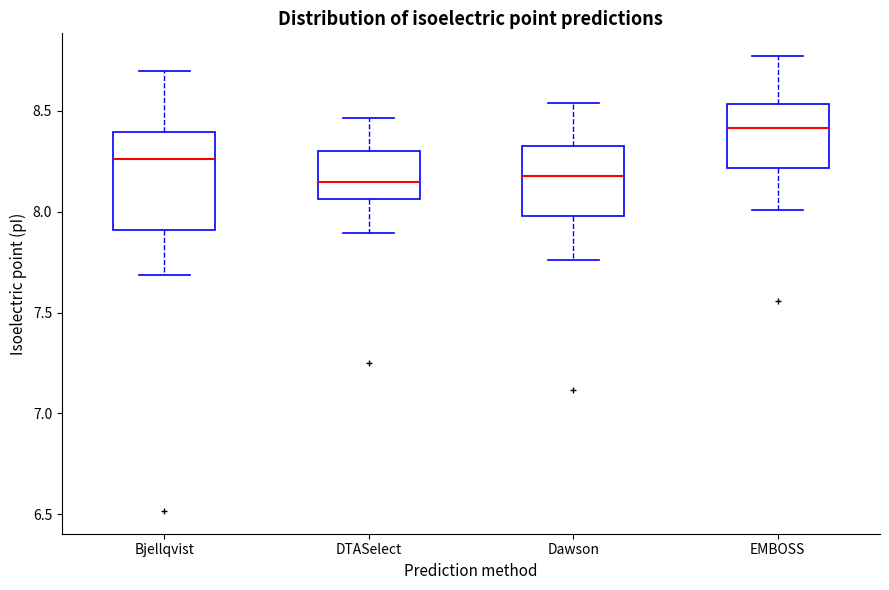

Where does the lower whisker of the box for Dawson end on the y-axis? The values are not printed on the chart, so give them approximately, as read against the axis.

7.75